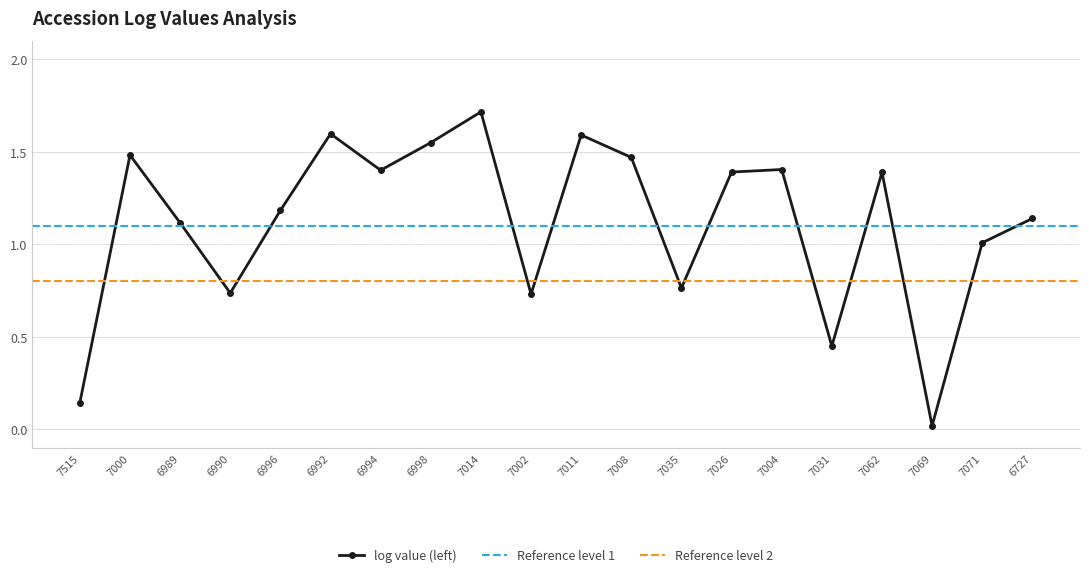

How many interior local valleys (lower than both neighbors) does the data have?

6